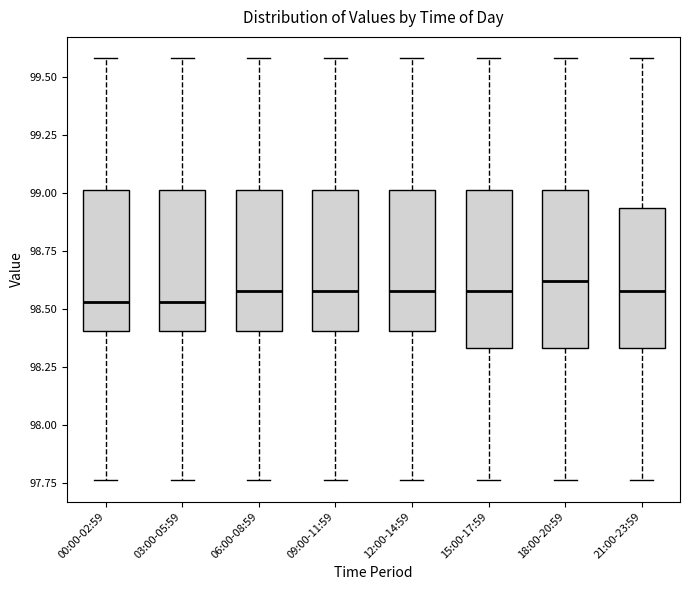

Where does the upper whisker of the box for 06:00-08:59 end on the y-axis? The values are not printed on the chart, so give them approximately, as read against the axis.

99.60